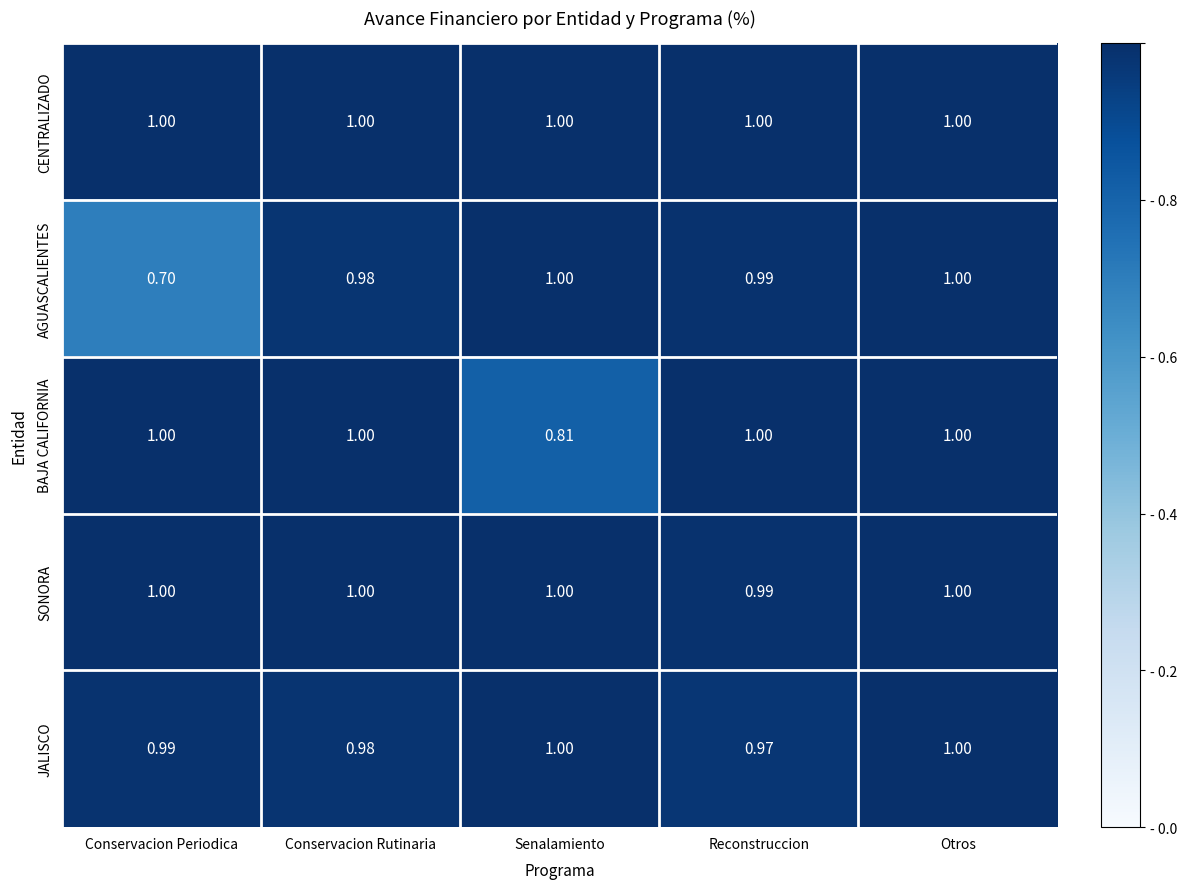

At which category does the chart reach its minimum across all series?

Conservacion Periodica